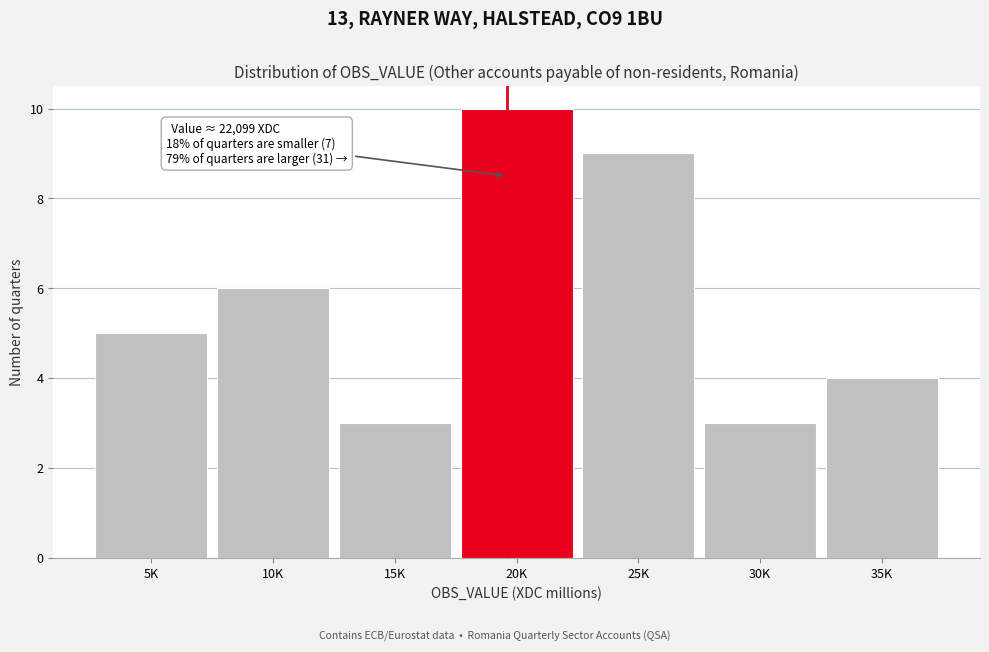

Reading left to right, extract all data points from this chart.

5	6	3	10	9	3	4